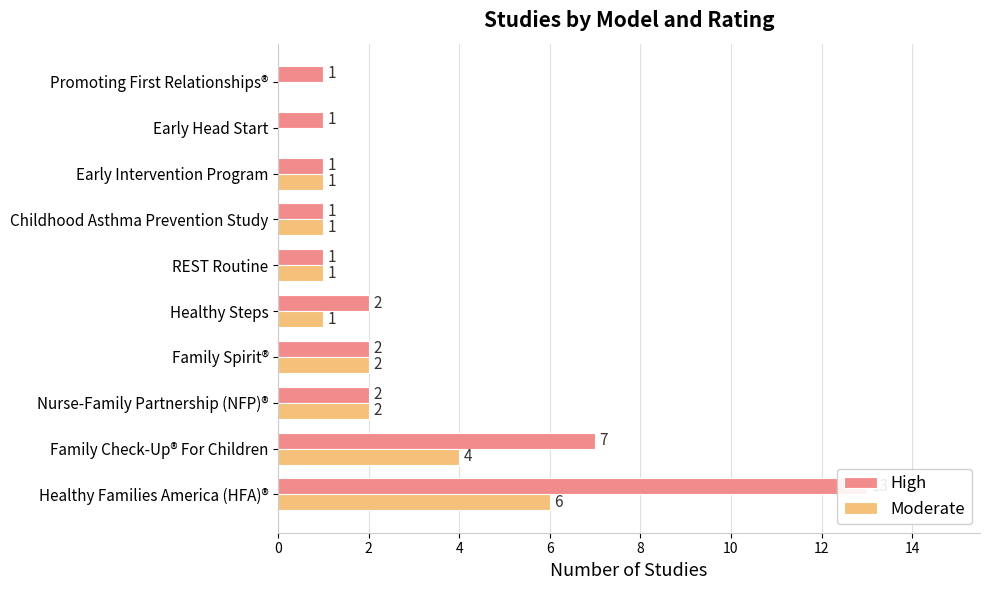

The Moderate series shows 0 at Early Head Start. True or false?

True